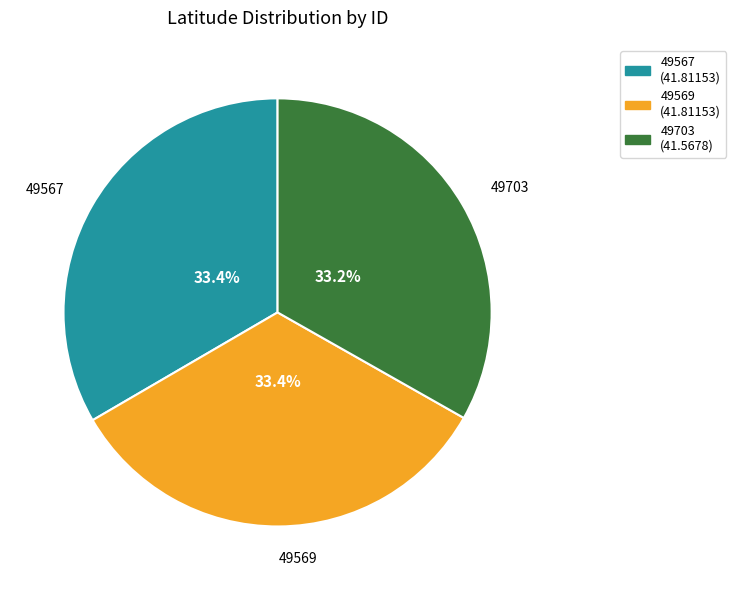

Is 49567 the majority of the pie?

No